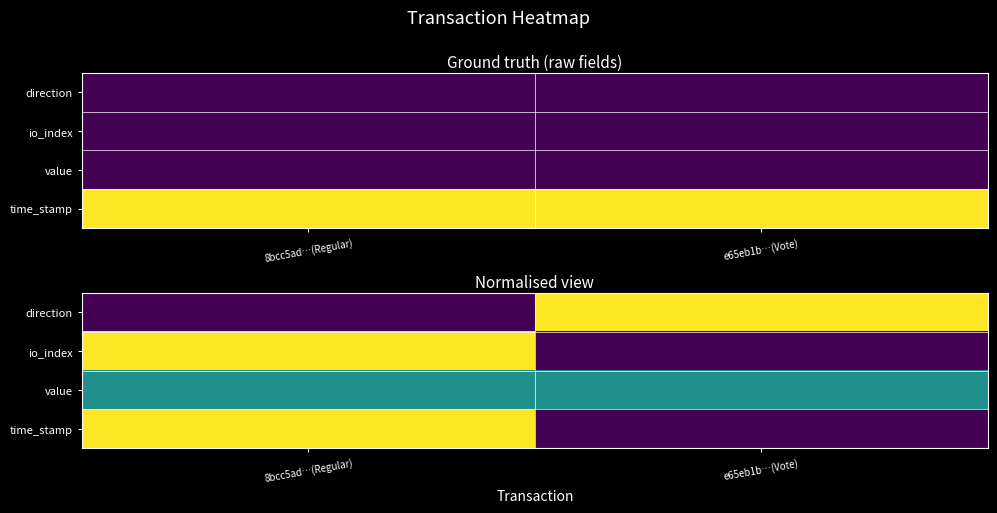

What is the difference between the maximum and minimum values in the time_stamp series?

1.0